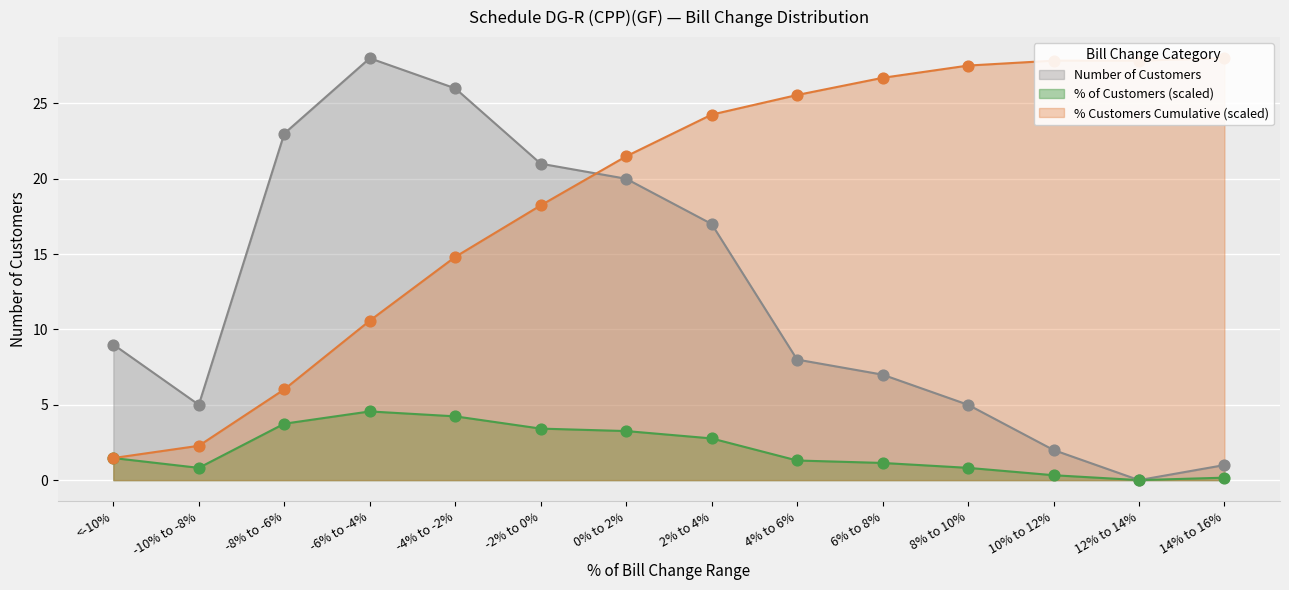

At how many categories does at least one series exceed 15?

12